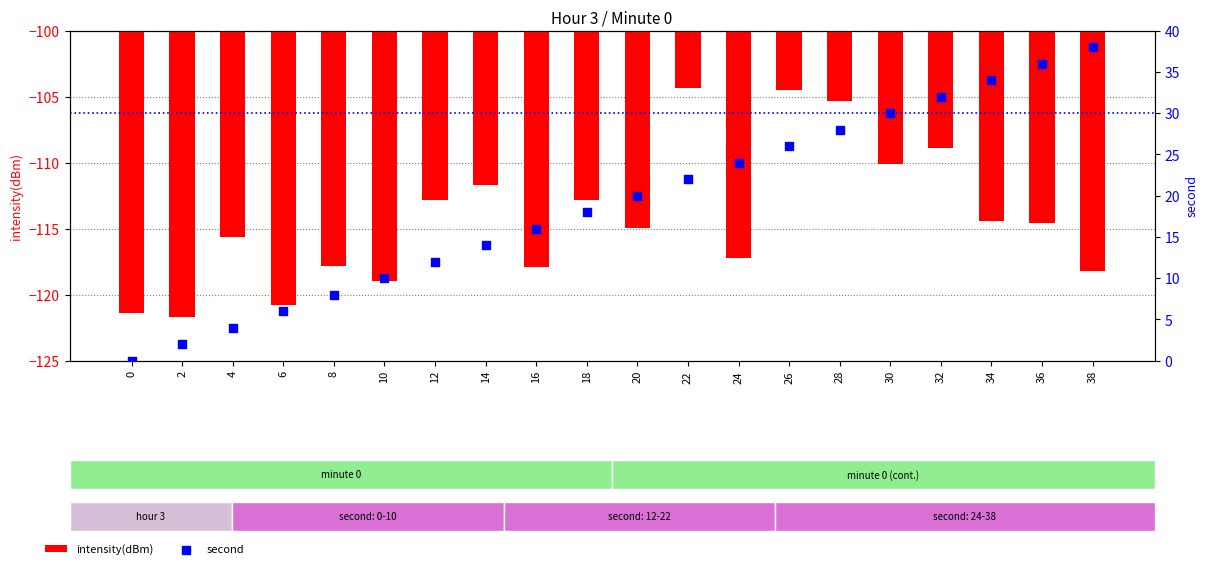

Which series has the largest total across all categories?

second